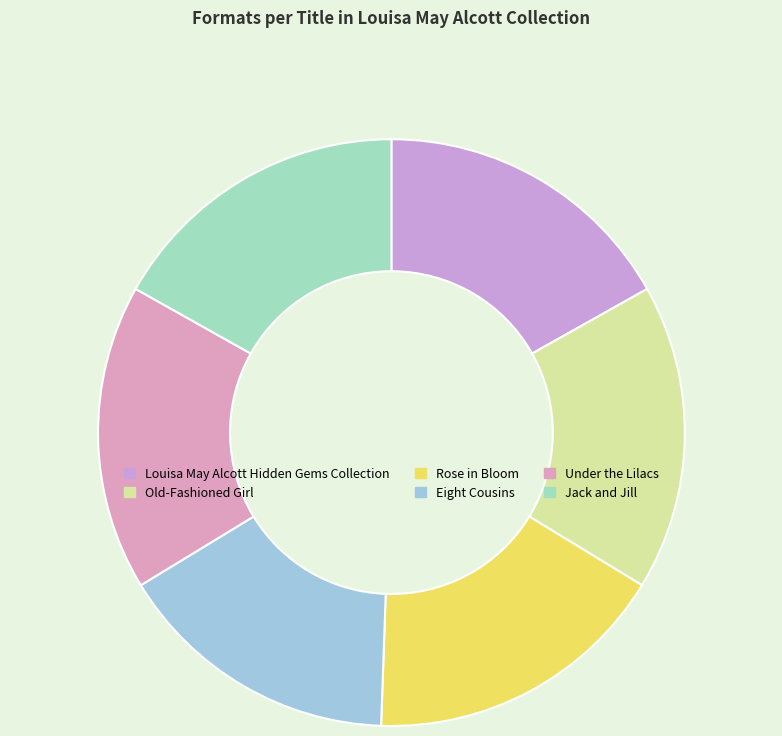

True or false: Jack and Jill accounts for 17% of the total.

True